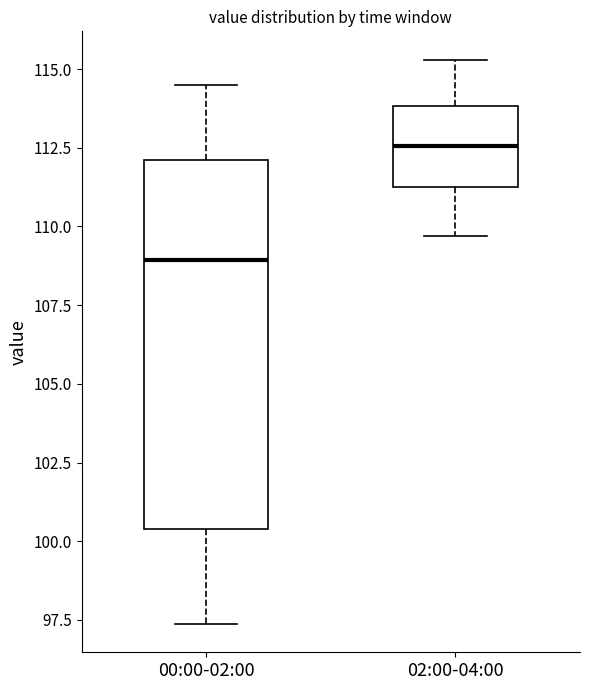

Reading left to right, read every box against the y-axis: the position of its median line, the range the box covers, and the ends of its whiskers. The values are not printed on the chart, so give them approximately, as read against the axis.

00:00-02:00: median 109.0, box 100.5 to 112.0, whiskers 97.5 to 114.5
02:00-04:00: median 112.5, box 111.5 to 114.0, whiskers 109.5 to 115.5